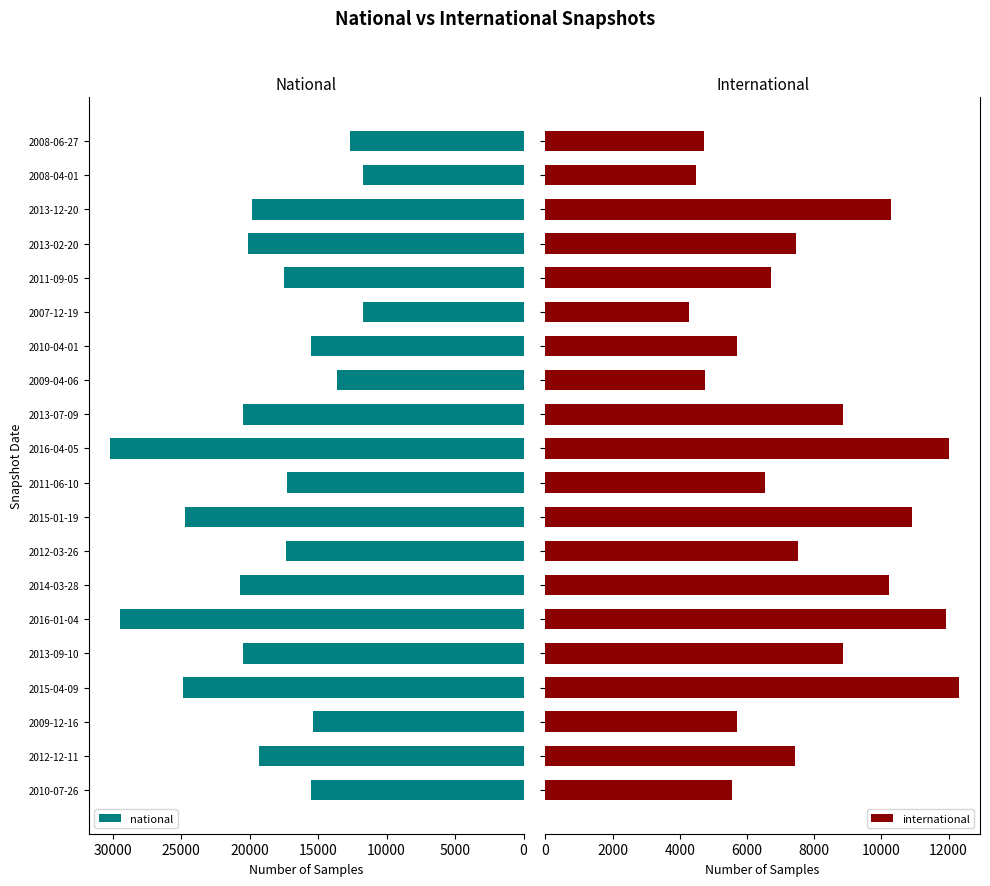

What is the sum of all international values?

156269